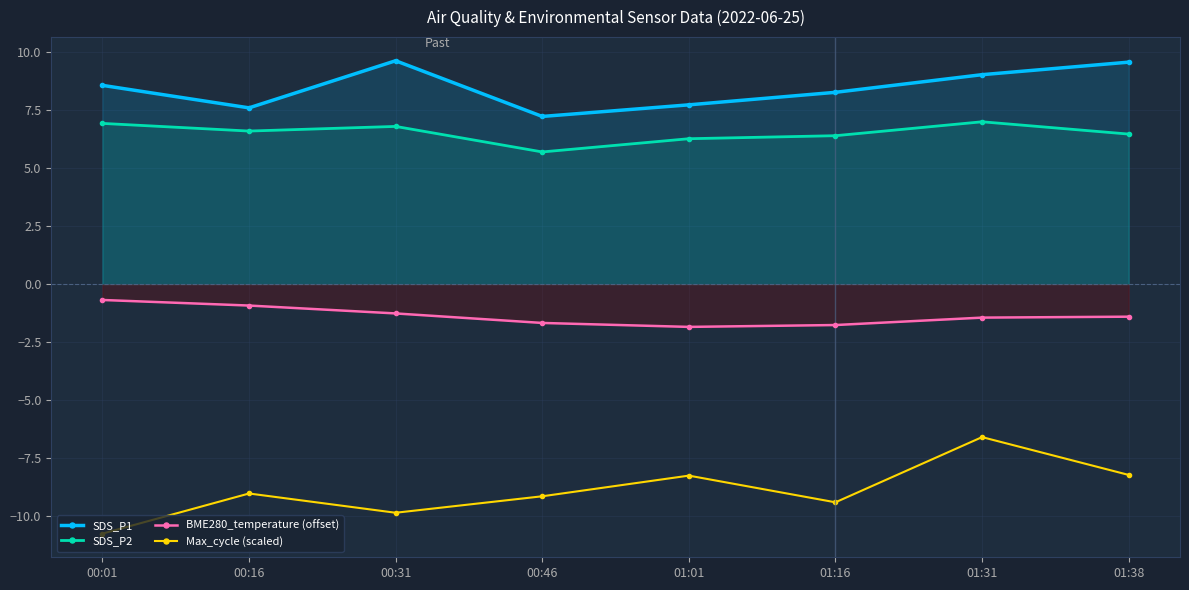

How many lines are shown in the chart?

4